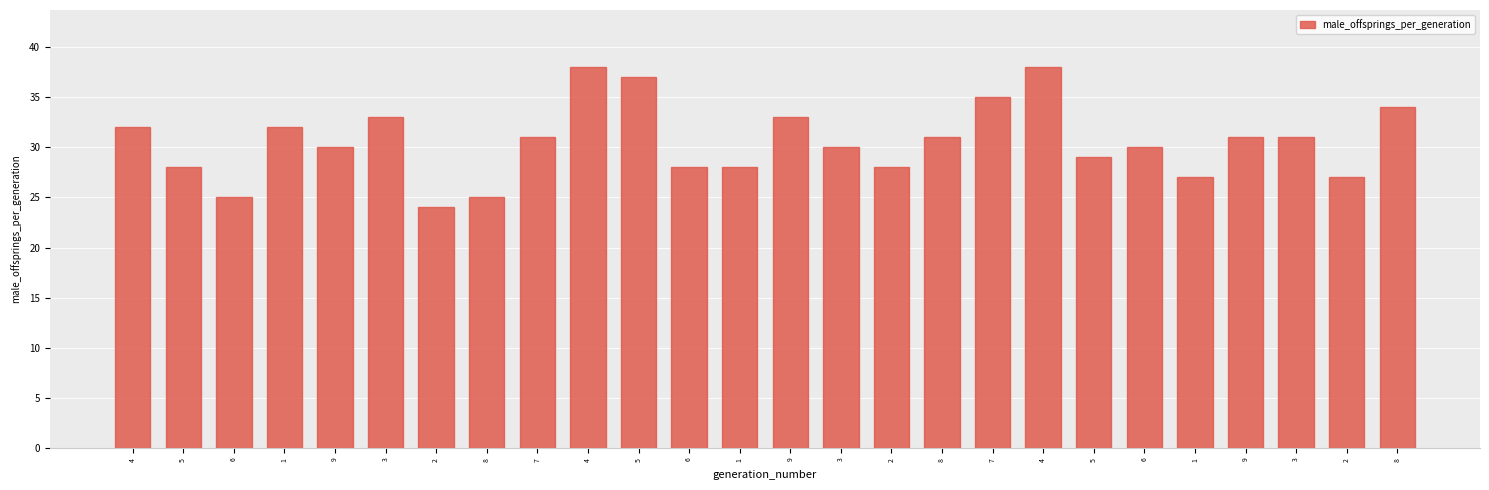

The chart shows a value of 52 at 8. True or false?

False